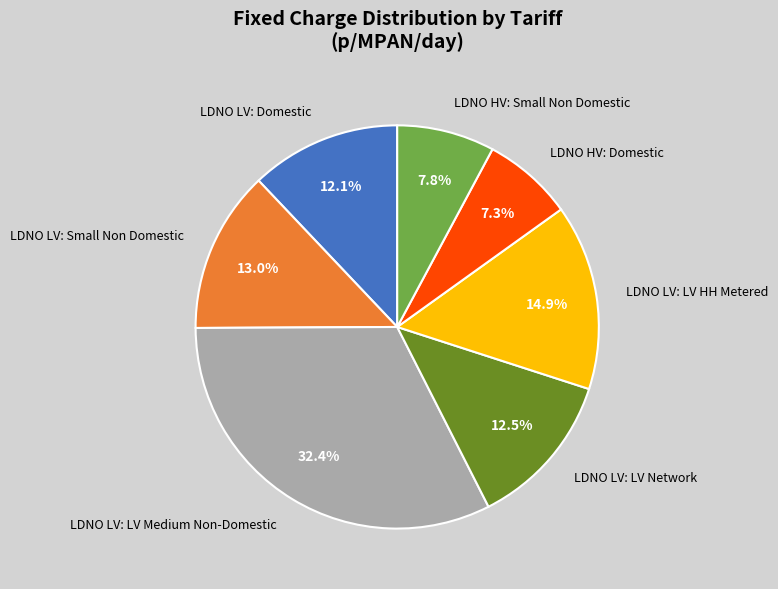

To the nearest percent, what percentage of the pie is LDNO LV: LV Medium Non-Domestic?

32%